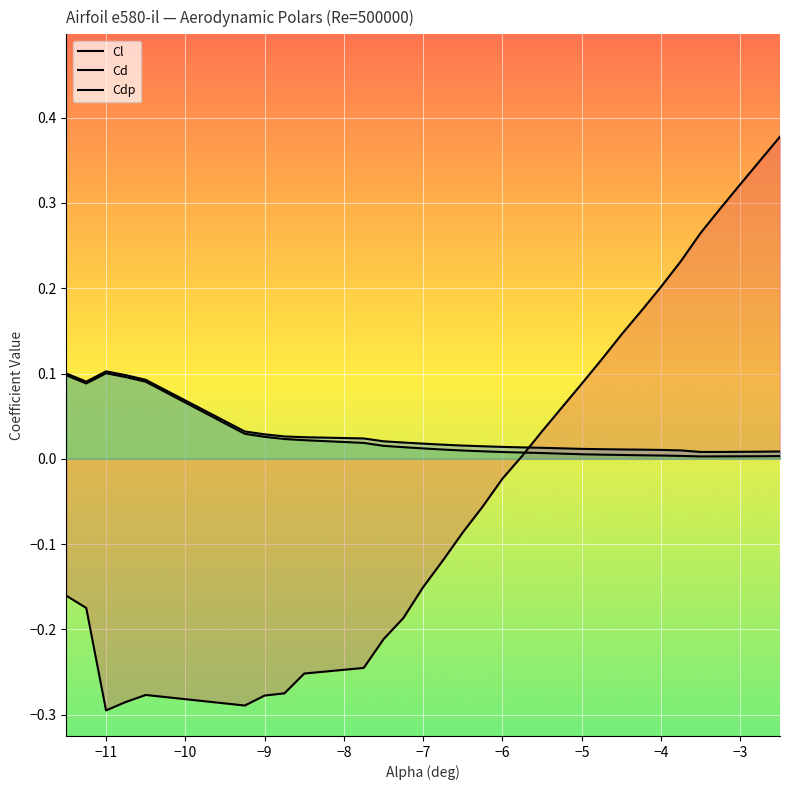

How many intersections are there between Cd and Cl?

1